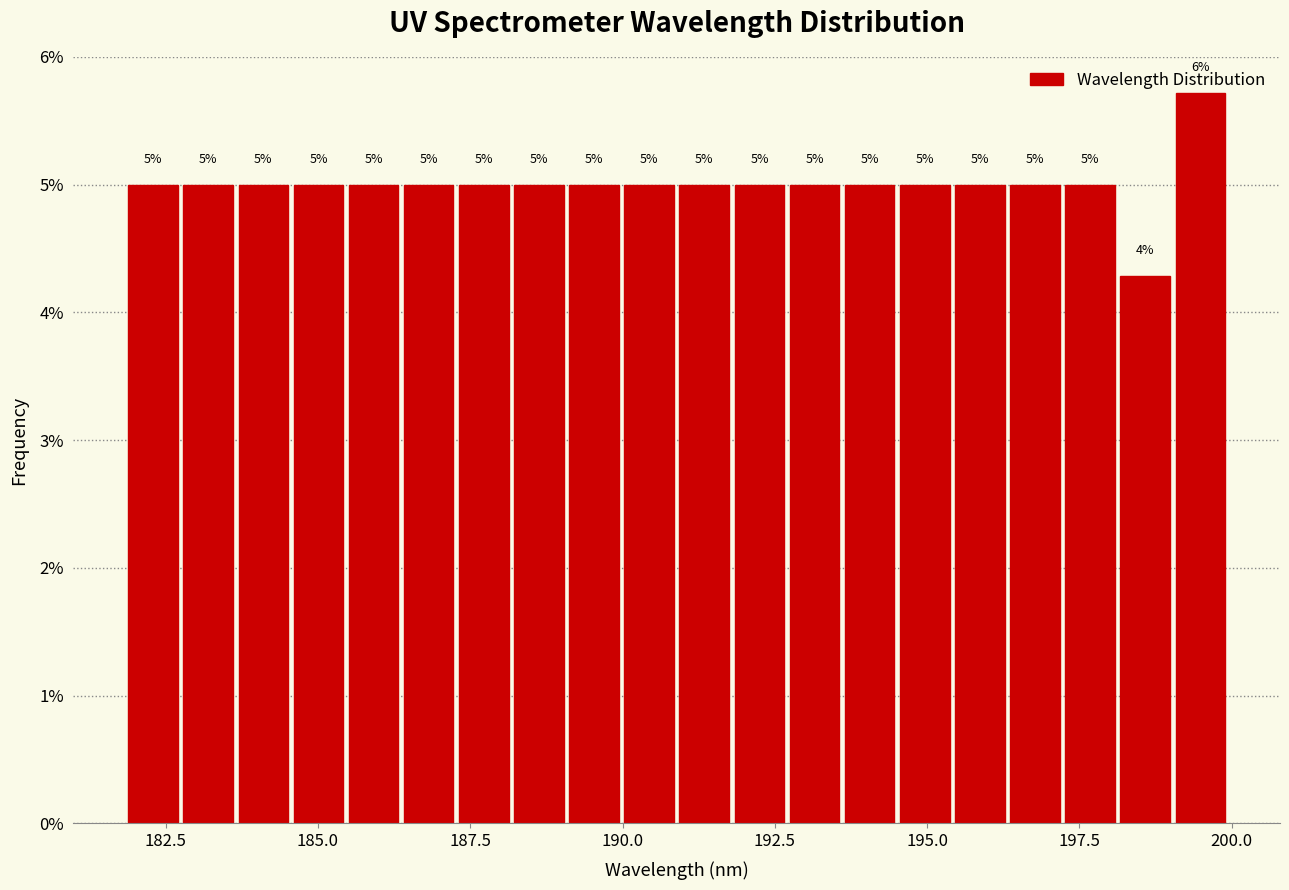

Read against the x-axis, roughly where is the centre of the tallest bar?

199.5